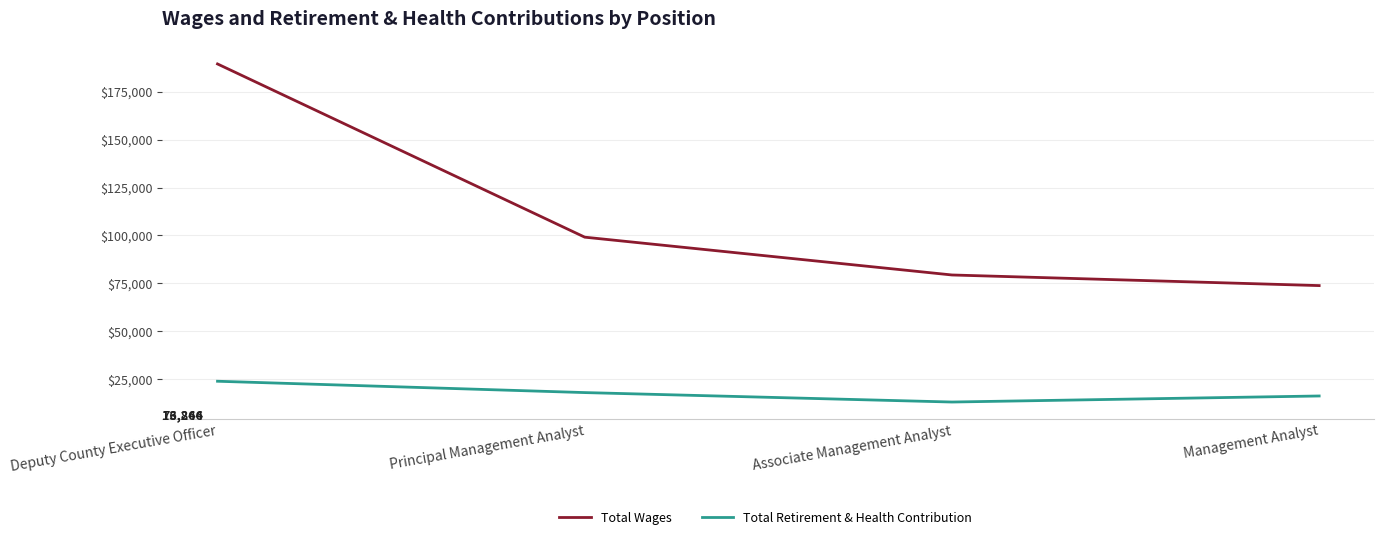

At which category is the sum across all series the highest?

Deputy County Executive Officer